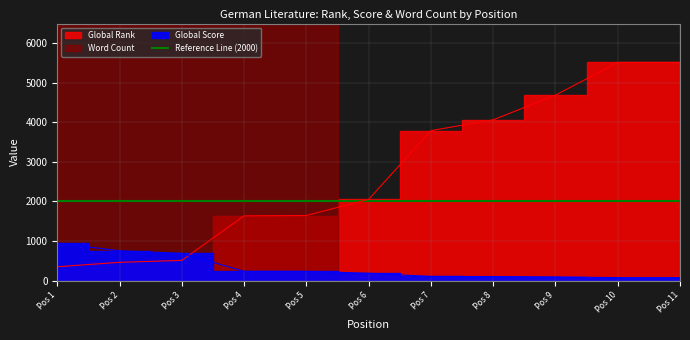

At Pos 11, list the series in order from smallest to largest.

Global Score, Global Rank